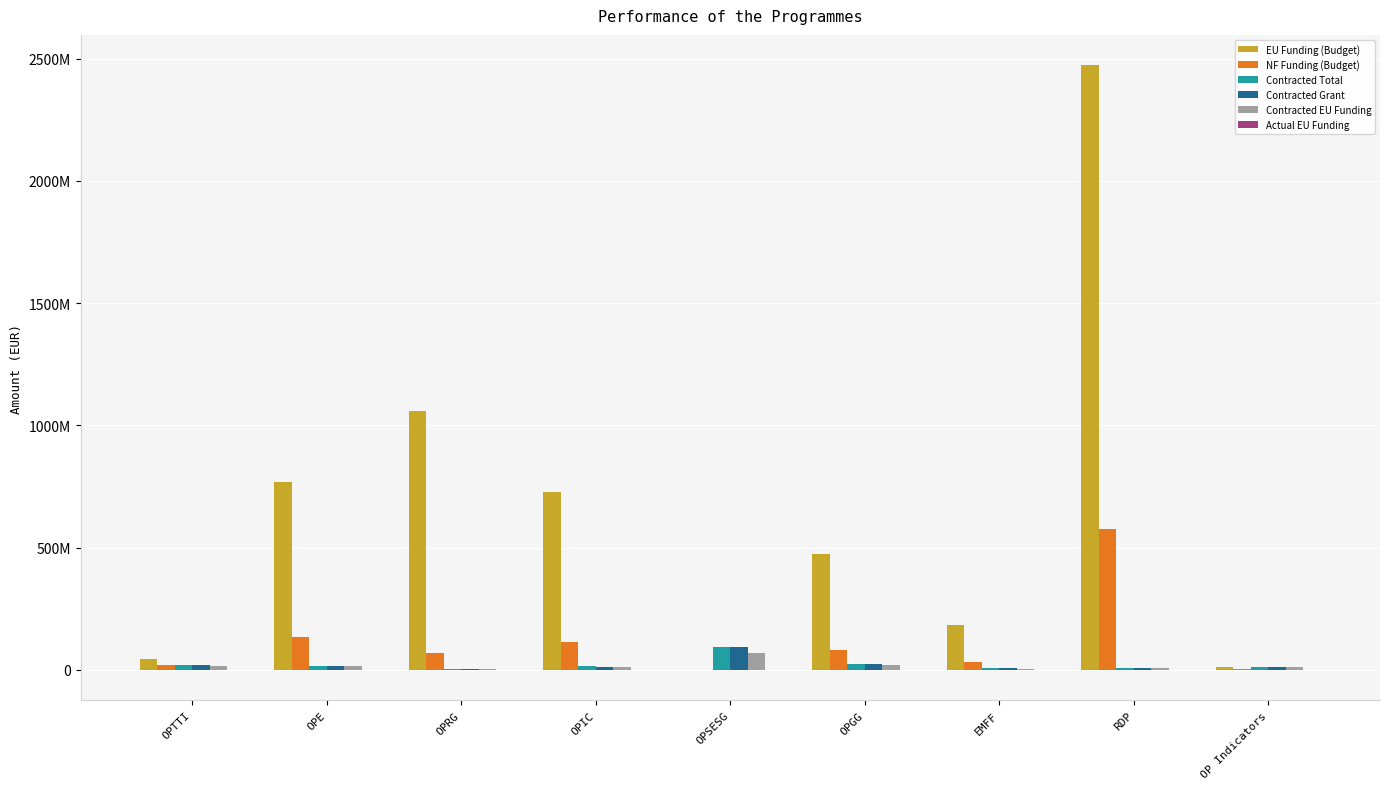

Which series has the largest total across all categories?

EU Funding (Budget)